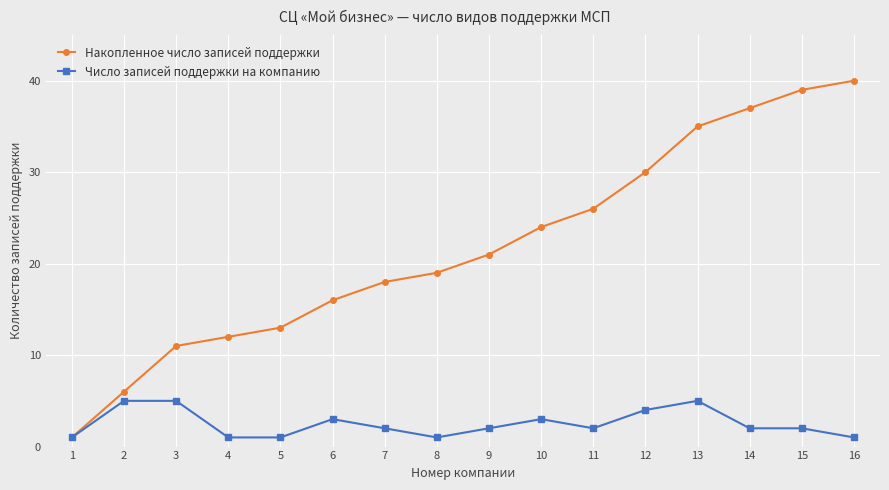

List the series in order of their peak value, highest first.

Накопленное число записей поддержки, Число записей поддержки на компанию